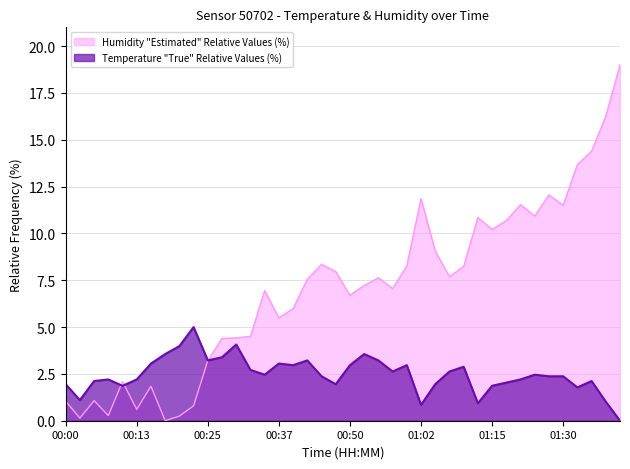

What is the difference between the highest and lowest values at 00:03?

1.0